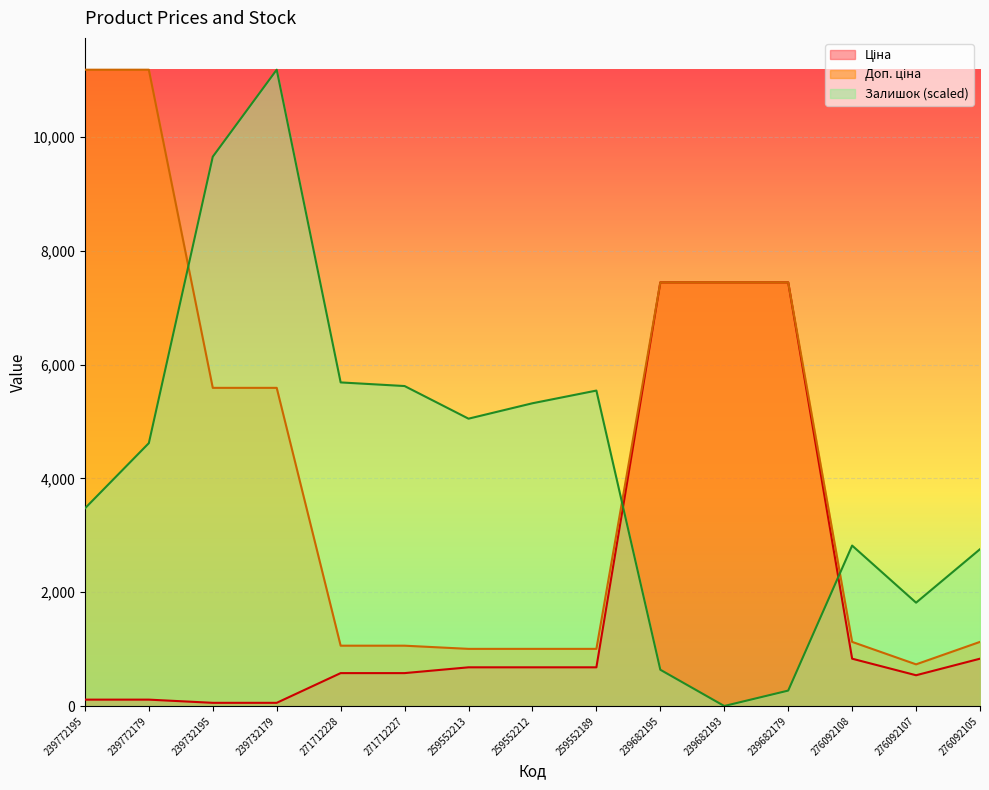

At which label does Ціна first exceed 679?

259552213